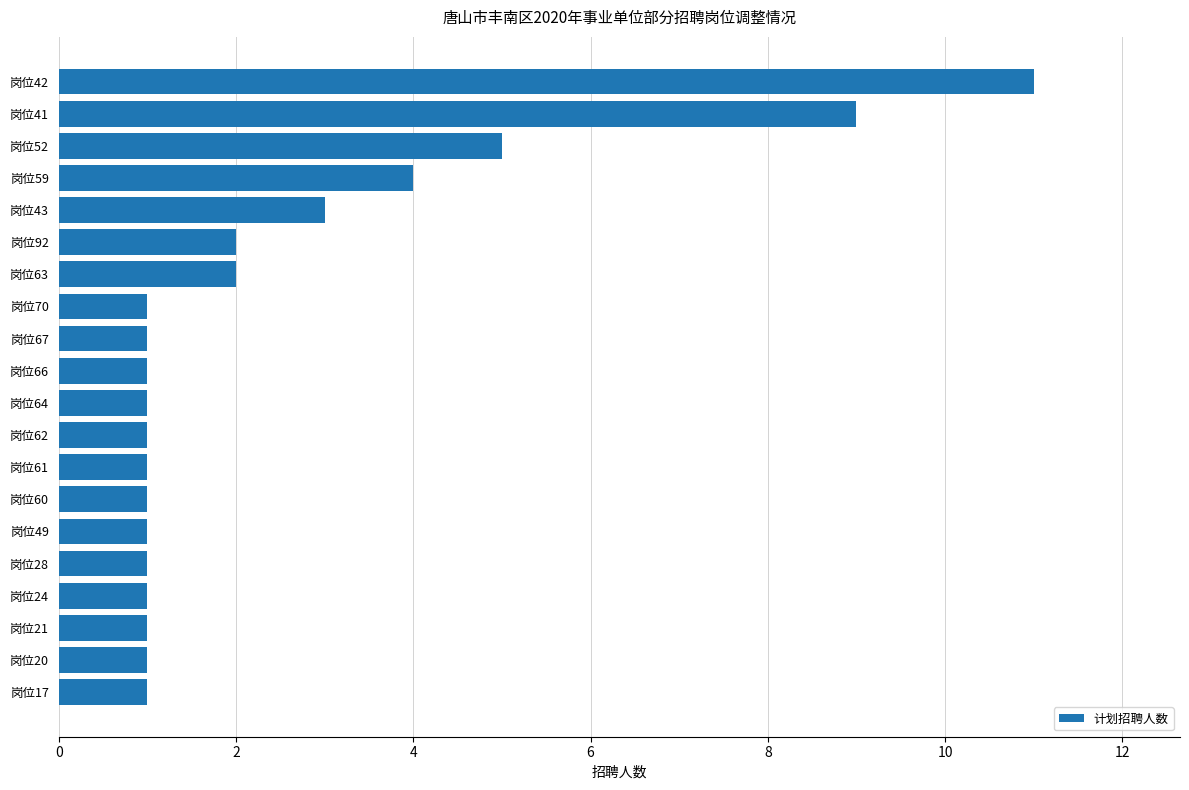

Reading bottom to top, extract all data points from this chart.

1	1	1	1	1	1	1	1	1	1	1	1	1	2	2	3	4	5	9	11